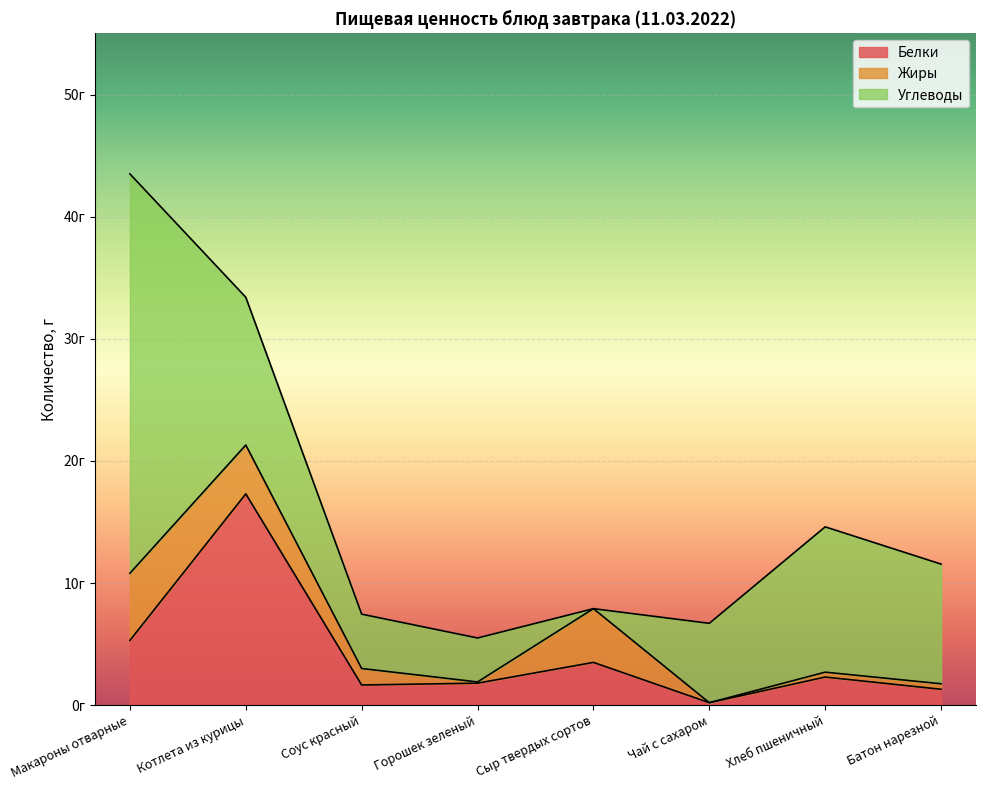

What are all the series names shown in the legend?

Белки, Жиры, Углеводы